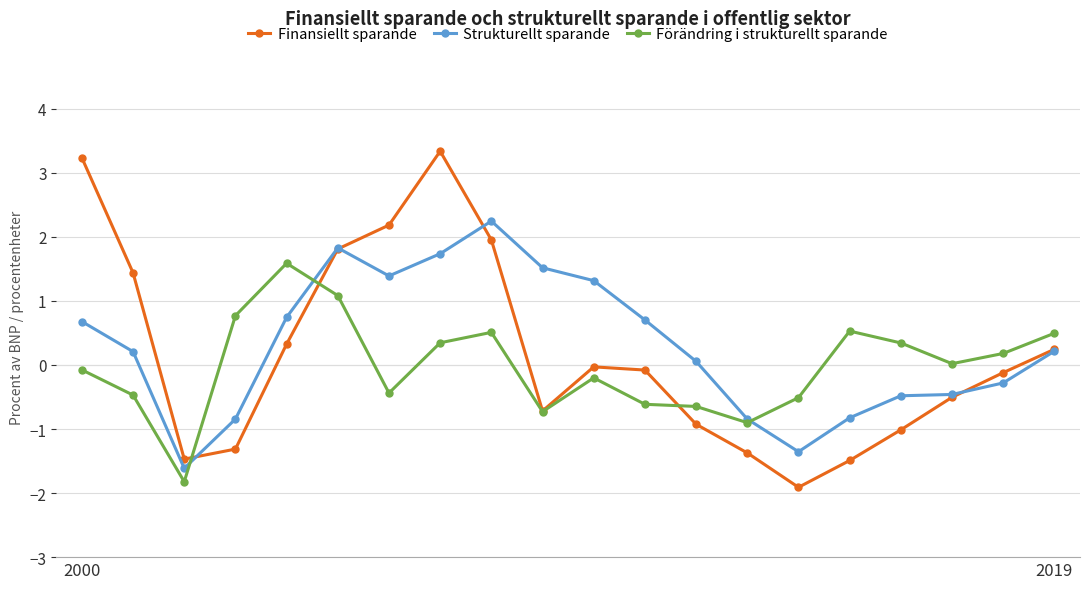

What is the maximum value shown in the chart?

3.3